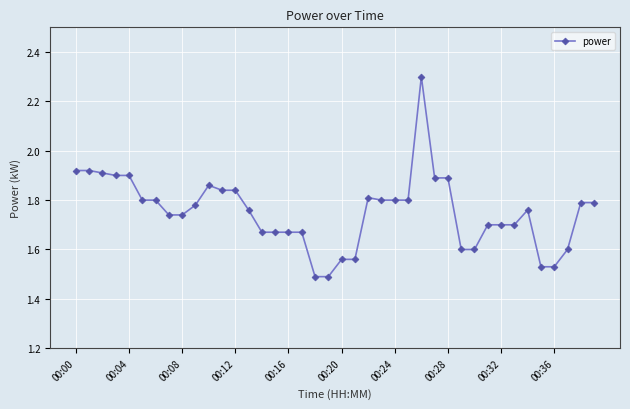

What is the greatest value displayed?

2.3